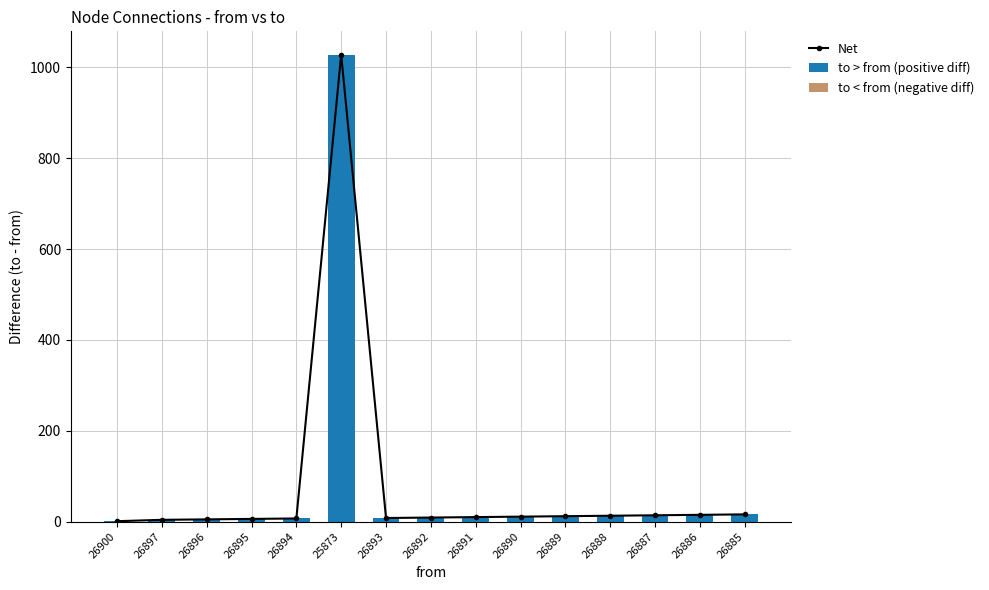

What is the total value across all series at 26896?

10